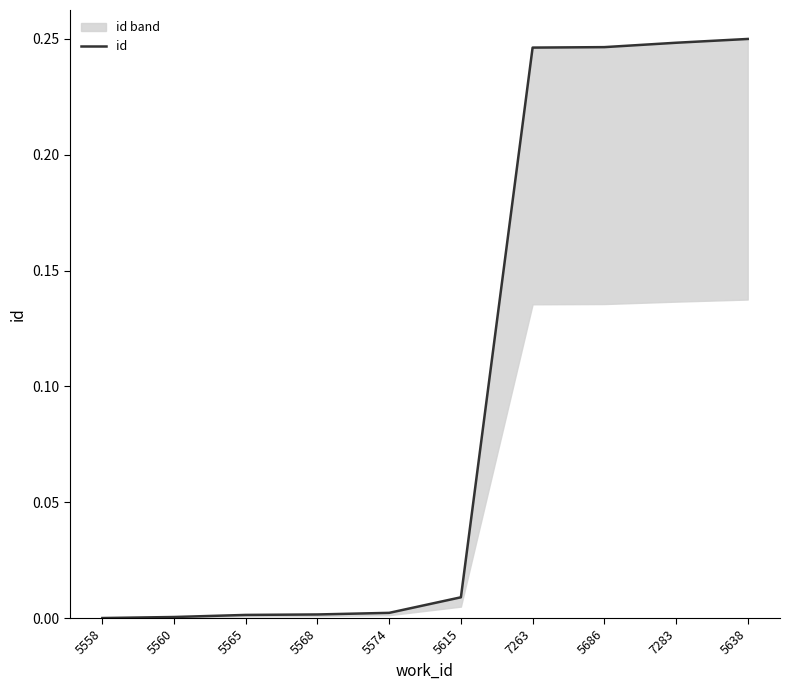

Count the number of values greater than 0.

9